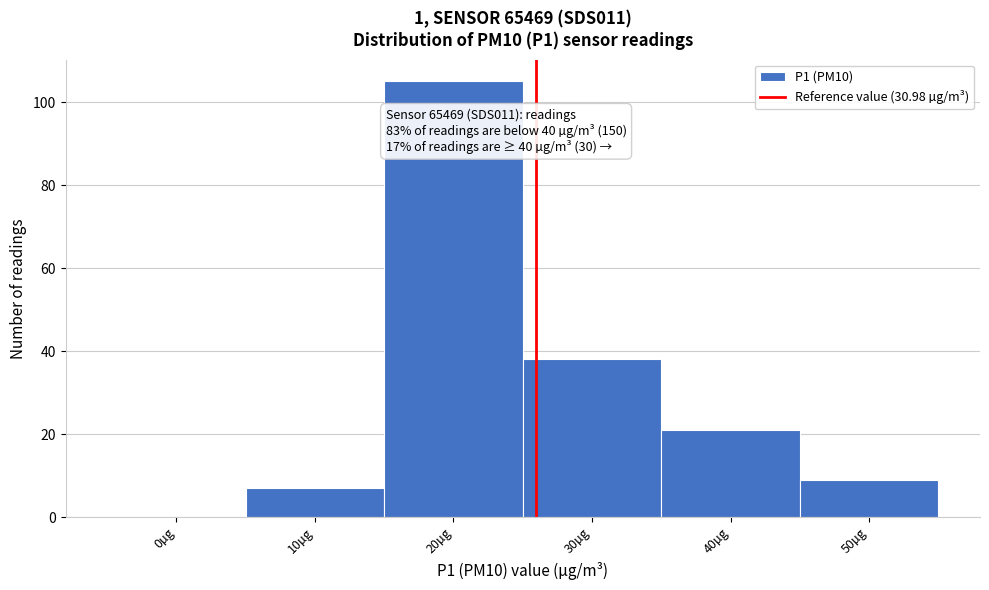

Reading right to left, what are all the values shown in this chart?

50µg=9	40µg=21	30µg=38	20µg=105	10µg=7	0µg=0